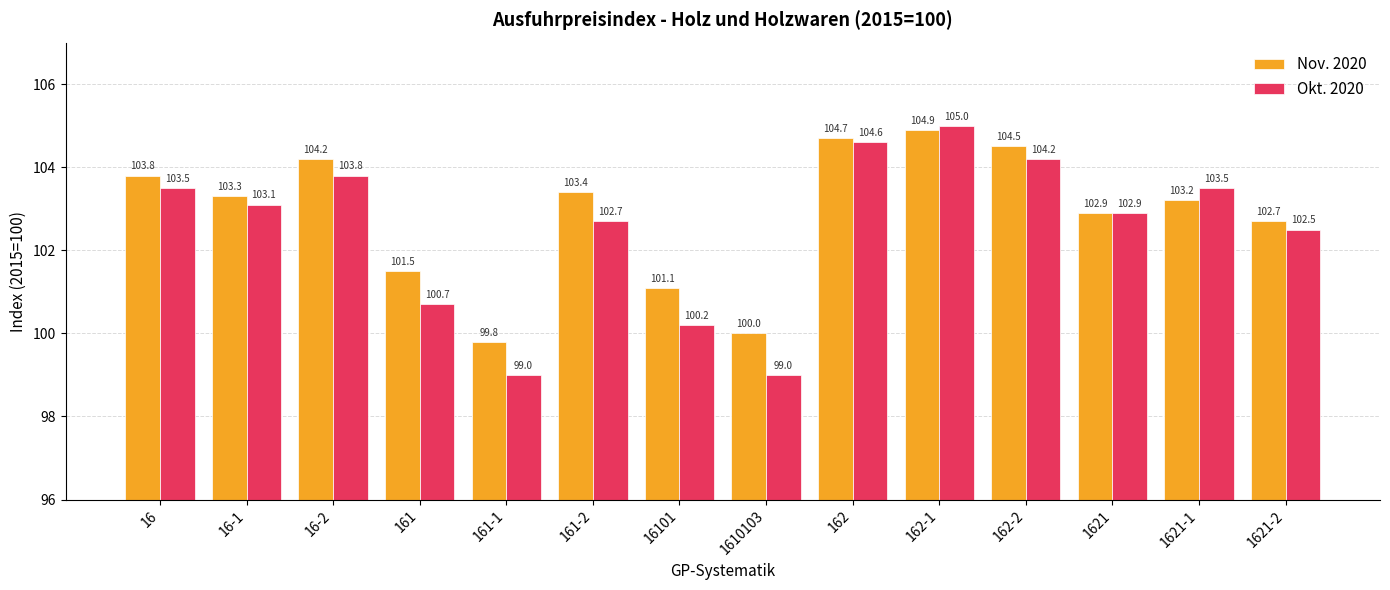

Which series has the widest spread of values?

Okt. 2020